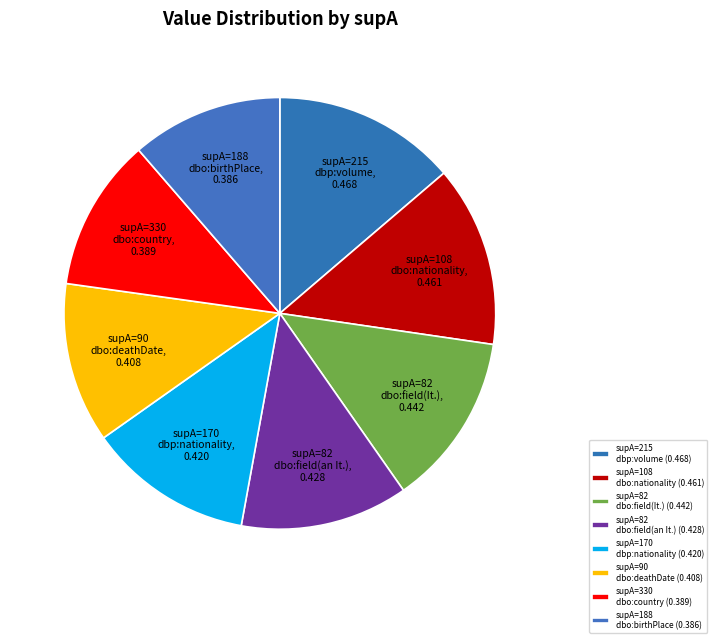

The supA=90 dbo:deathDate slice represents 1% of the pie. True or false?

False